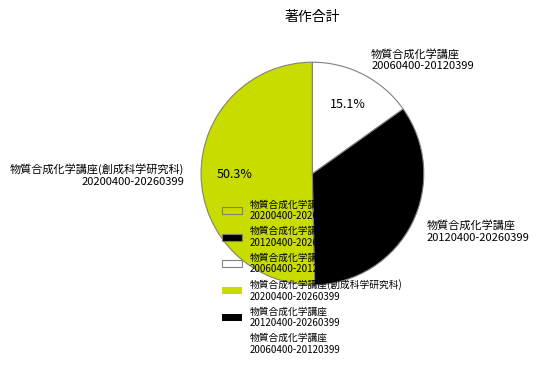

How many slices are in this pie chart?

3